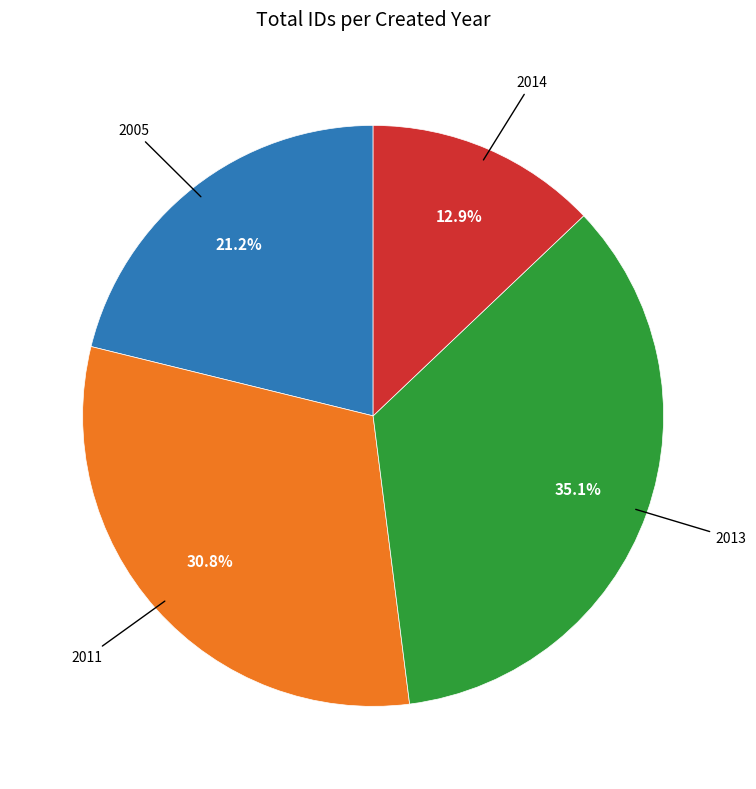

Does any single category account for the majority?

No